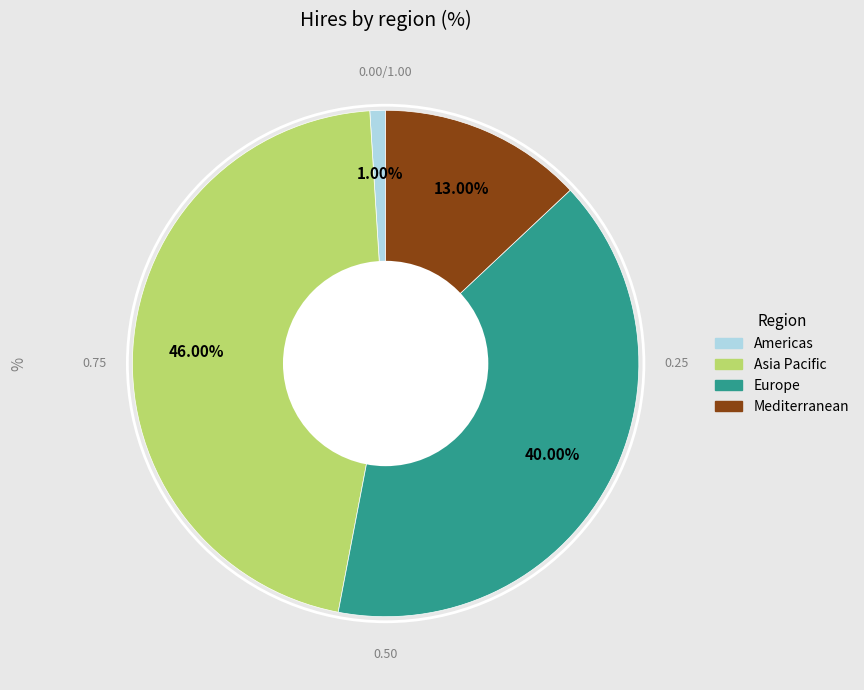

What is the ratio of the value at Mediterranean to the value at Europe?

0.3